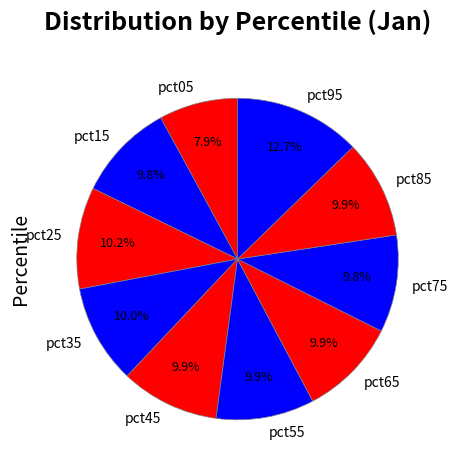

The pct55 slice represents 10% of the pie. True or false?

True